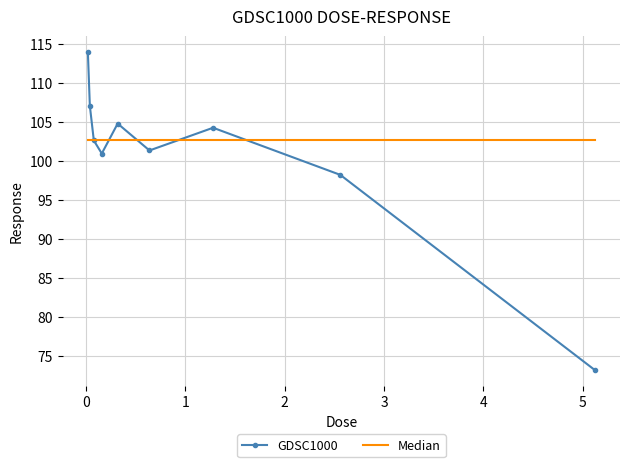

What is the difference between the maximum and minimum values in the GDSC1000 series?

40.8